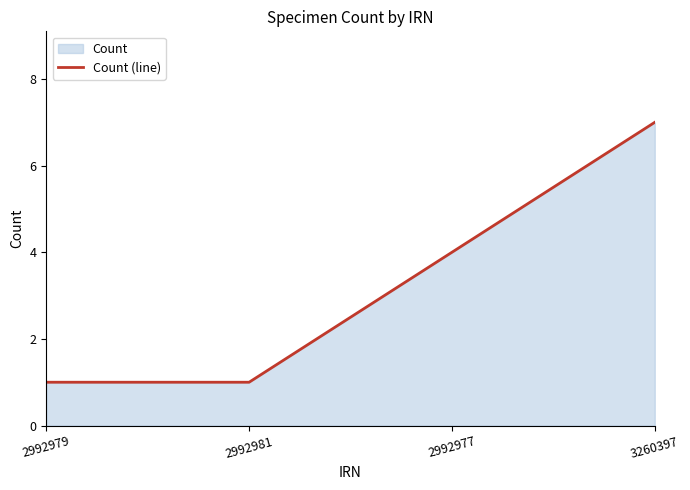

Does the chart have visible grid lines?

No